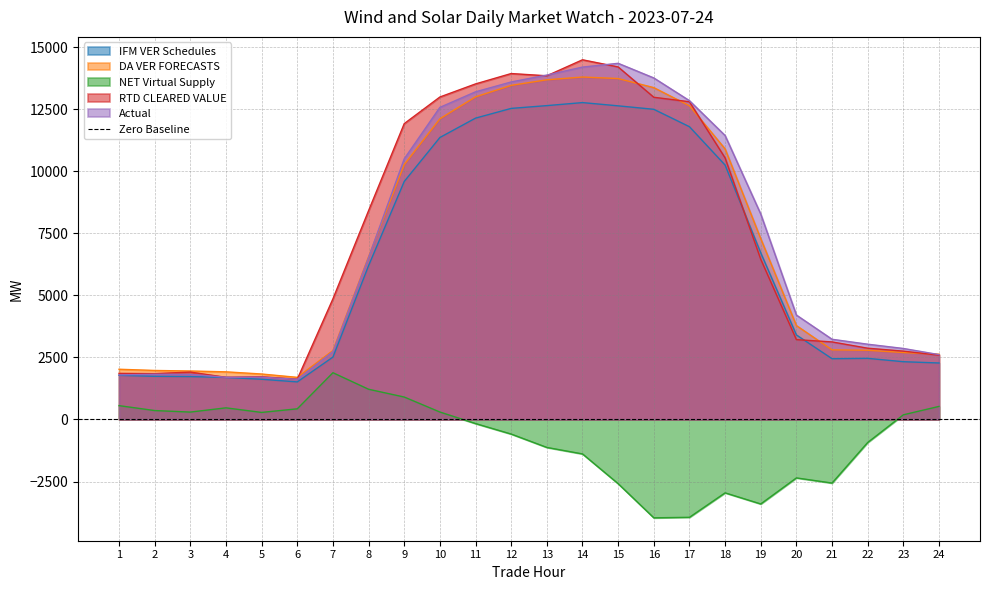

What is the sum of all Actual values?

174211.7